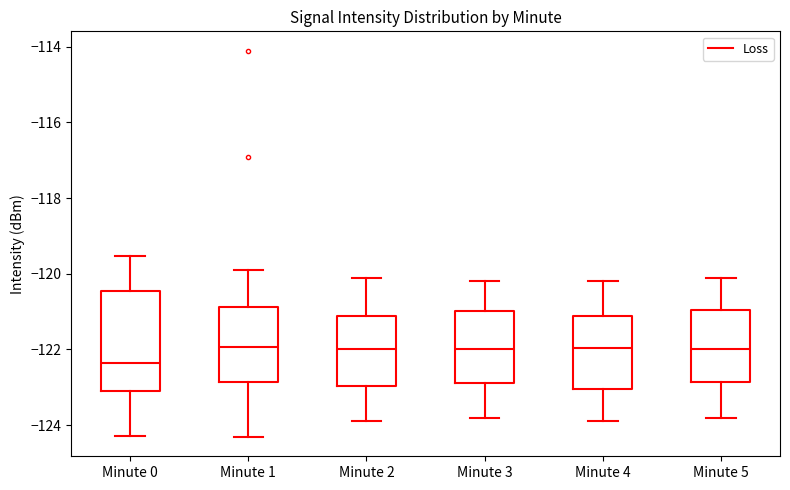

Which box has the lowest median line?

Minute 0